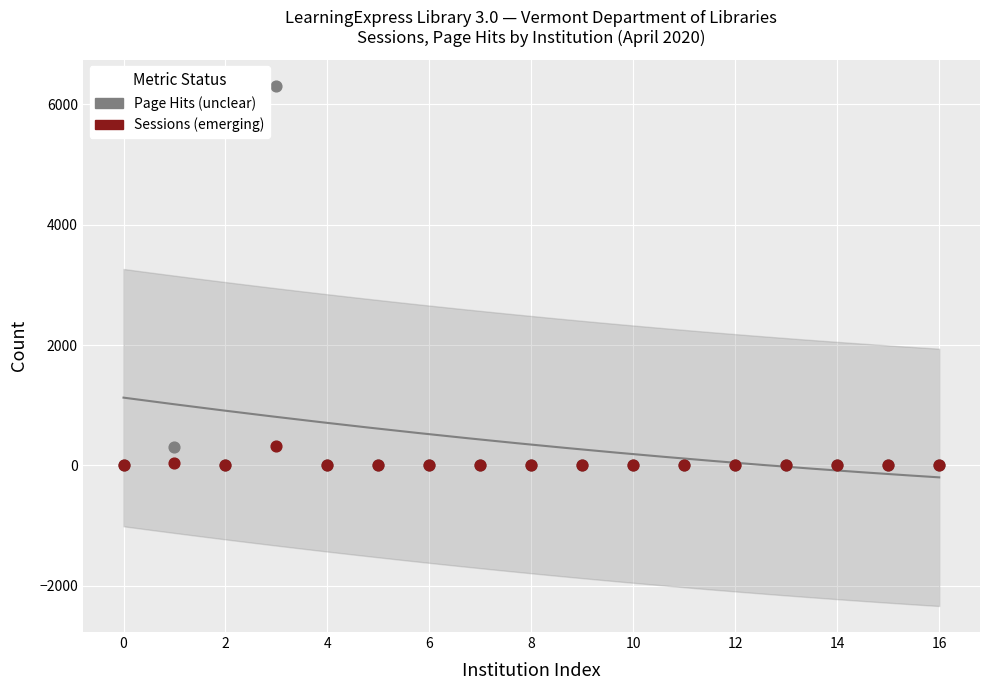

Which series has the largest Y range (max minus min)?

Page Hits (unclear)